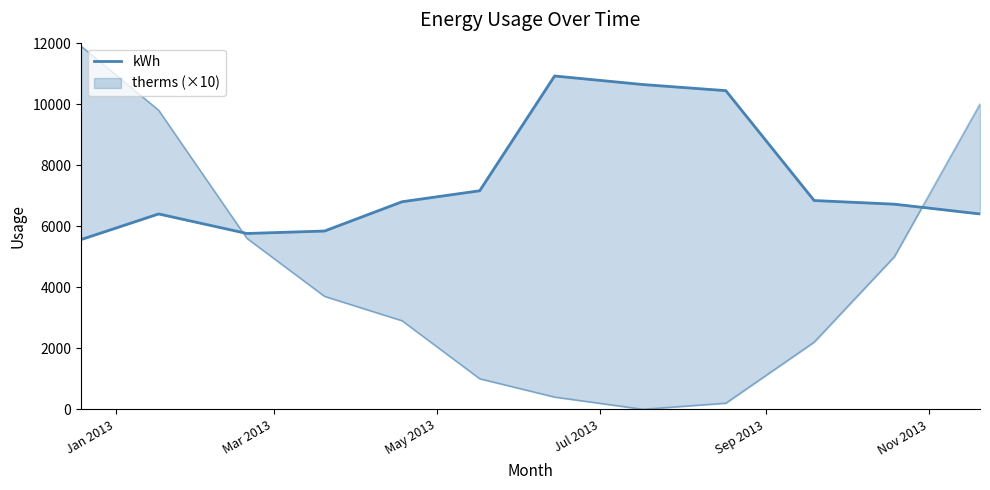

What is the difference between the second highest and minimum values?

5080